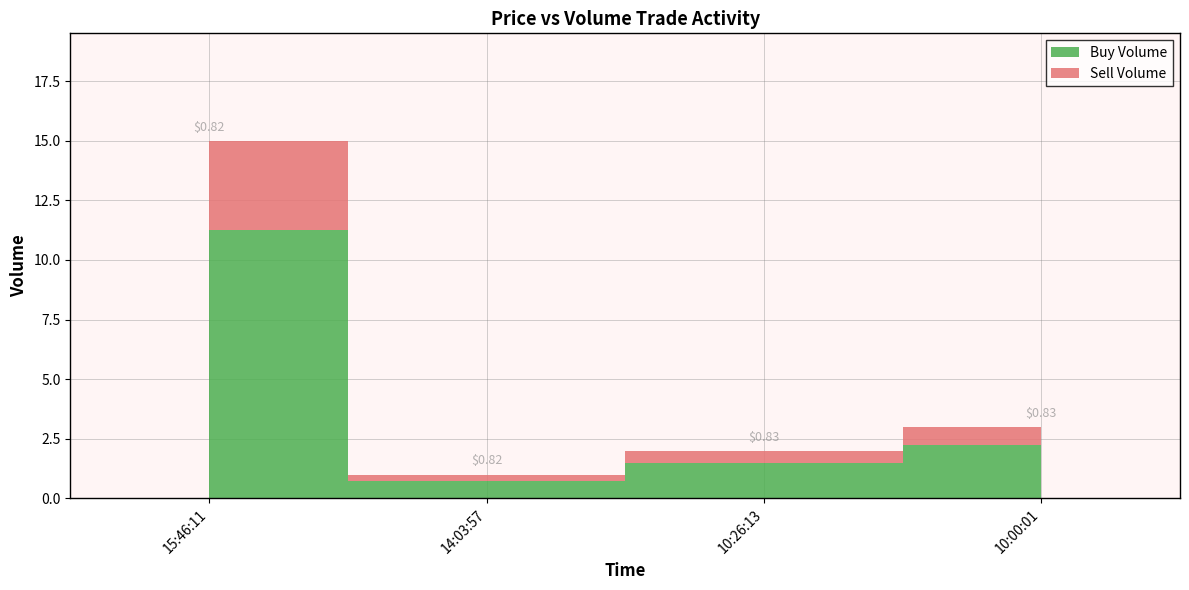

What is the maximum value shown in the chart?

15